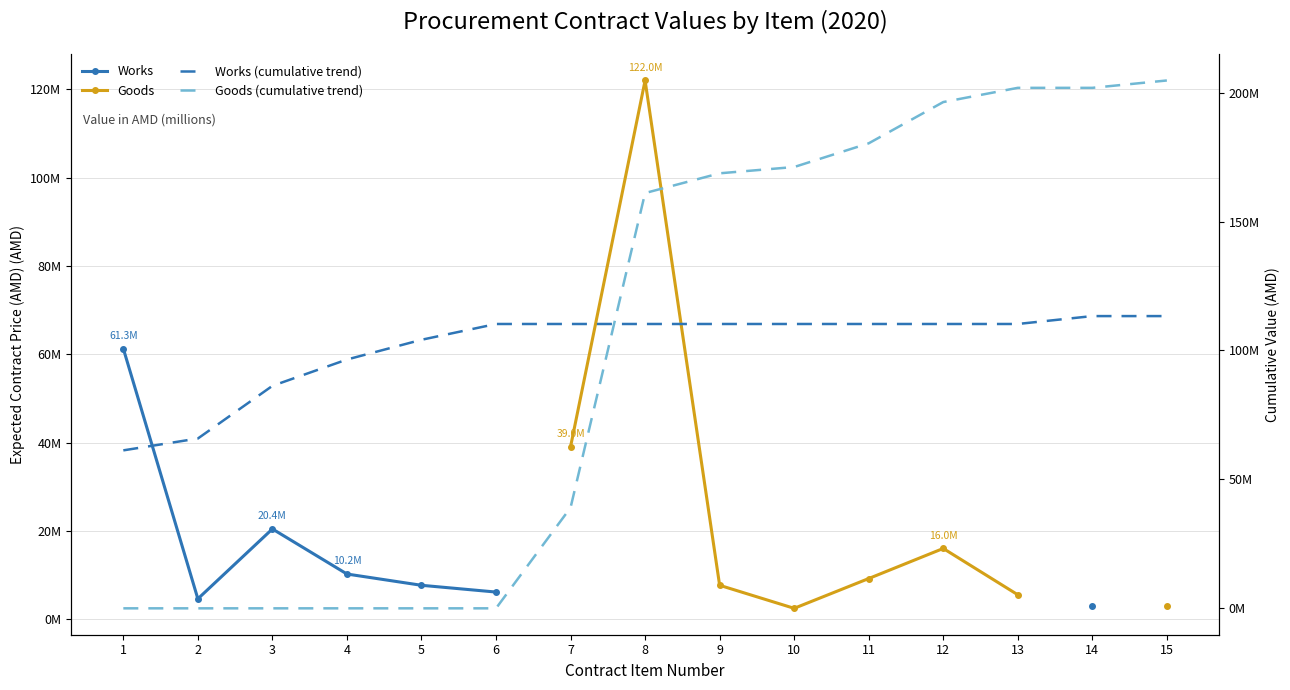

What is the difference between the maximum and minimum values in the Works (cumulative trend) series?

52071000.0